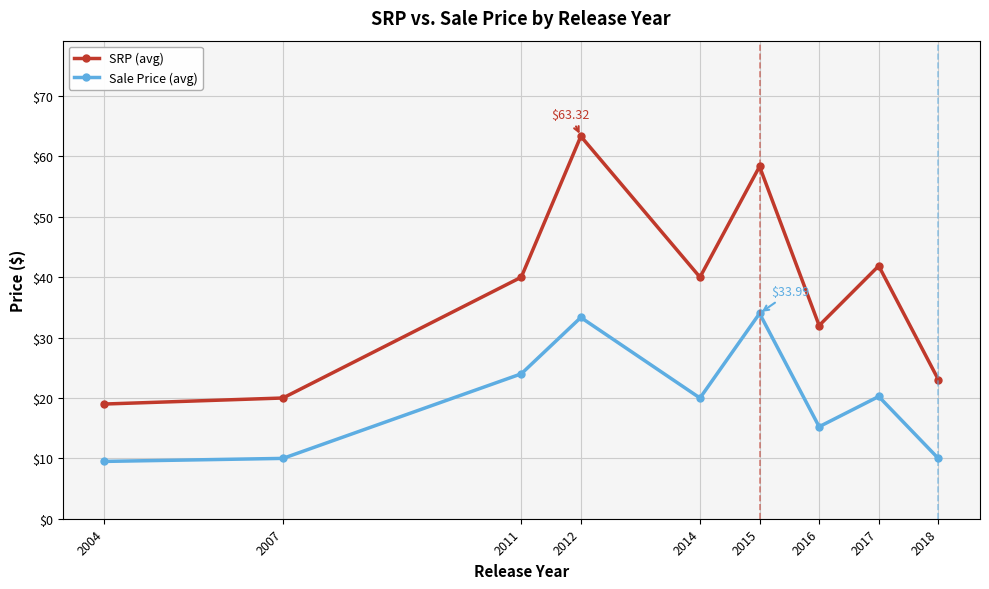

What is the difference between the maximum and minimum values in the Sale Price (avg) series?

24.5